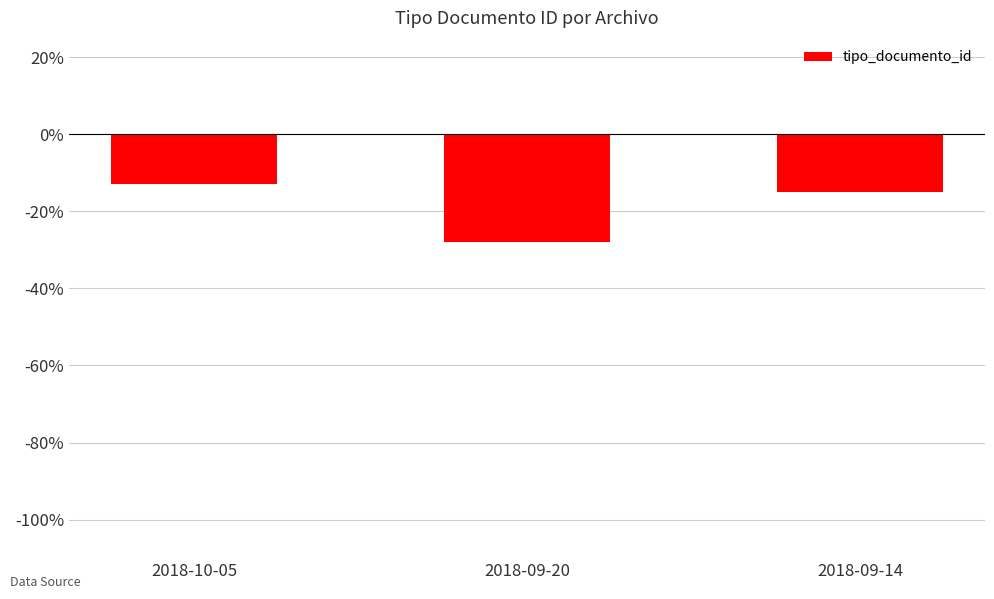

What is the sum of all values?

-56